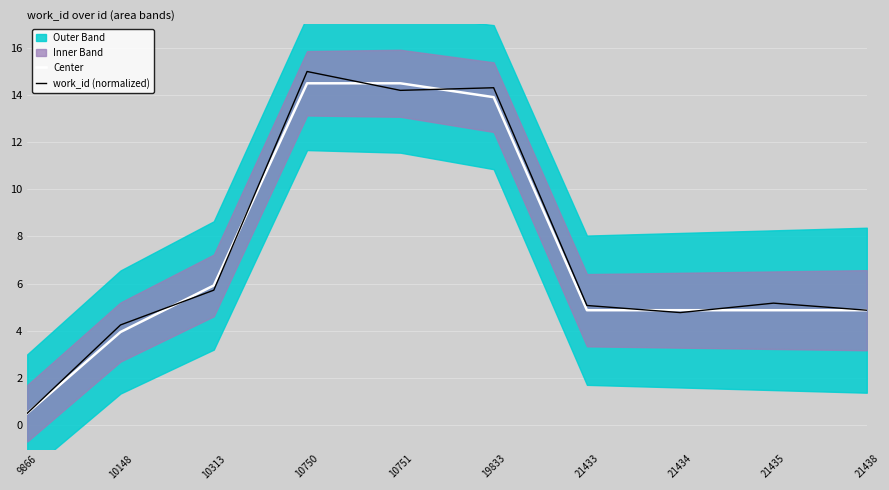

Between 9866 and 21433, which series saw the biggest shift?

work_id (normalized)